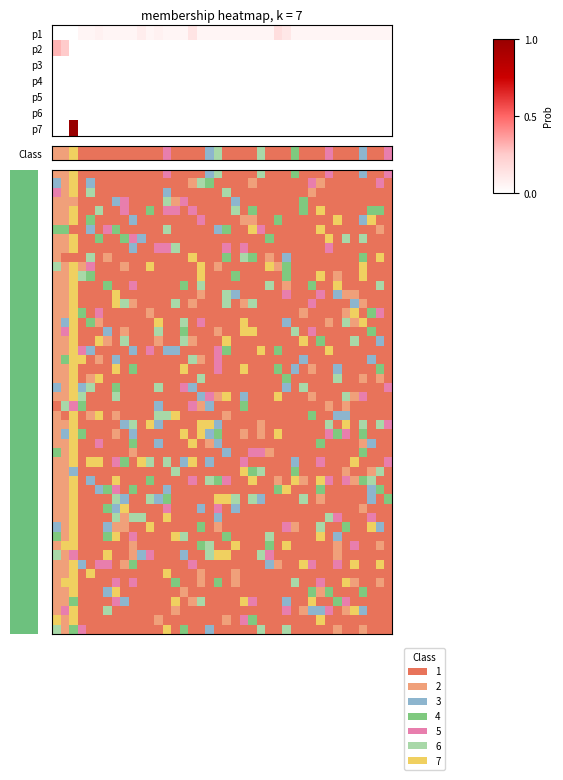

At which category is the sum across all series the highest?

2